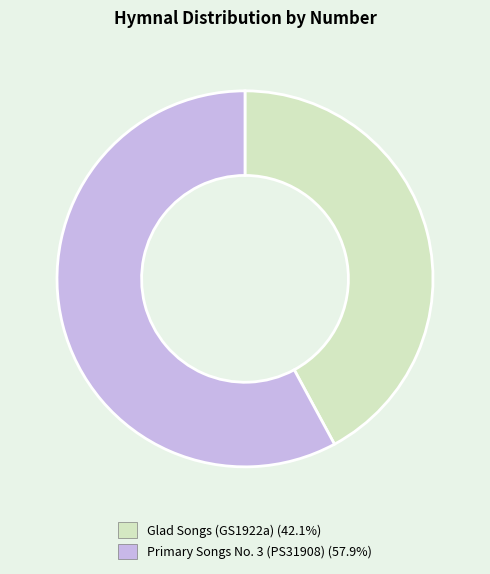

How many segments does this pie chart have?

2